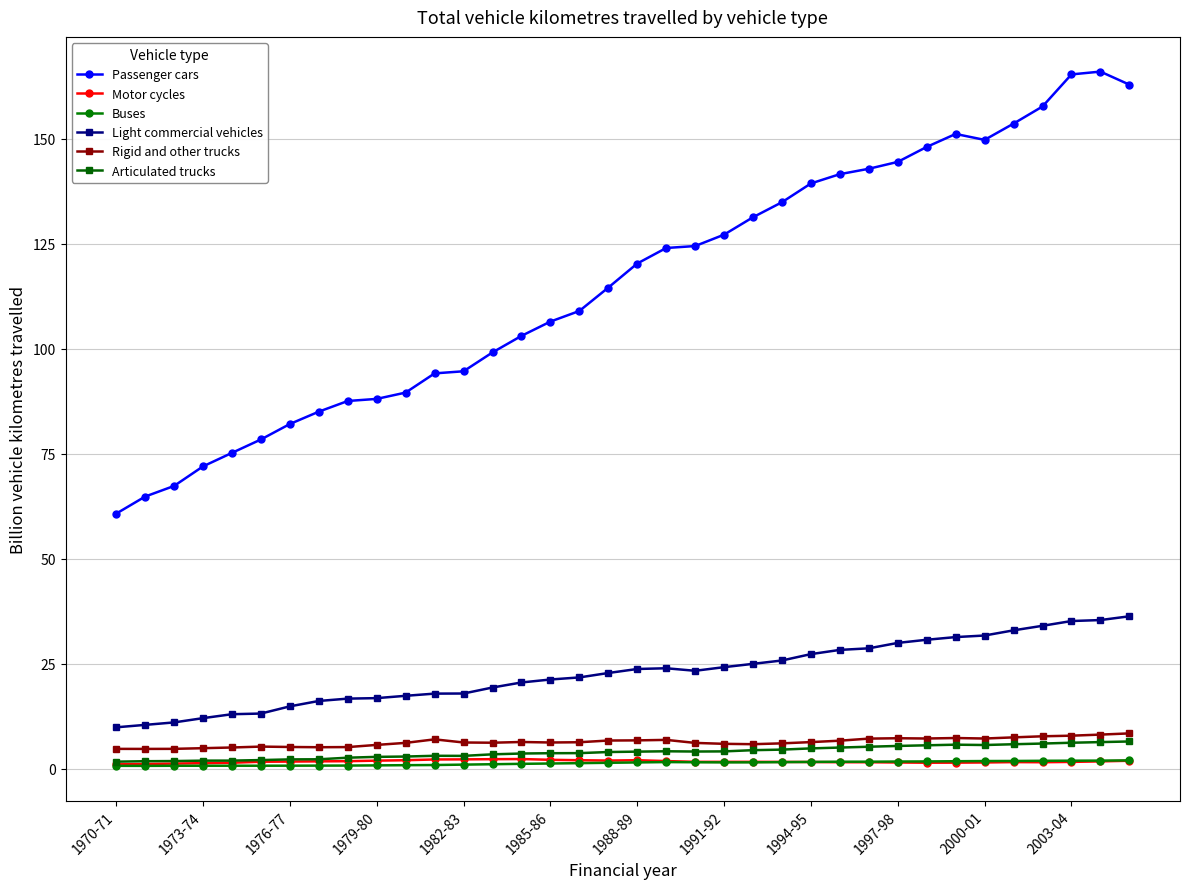

What is the value of the Passenger cars point at the 27th from the left?

142.9